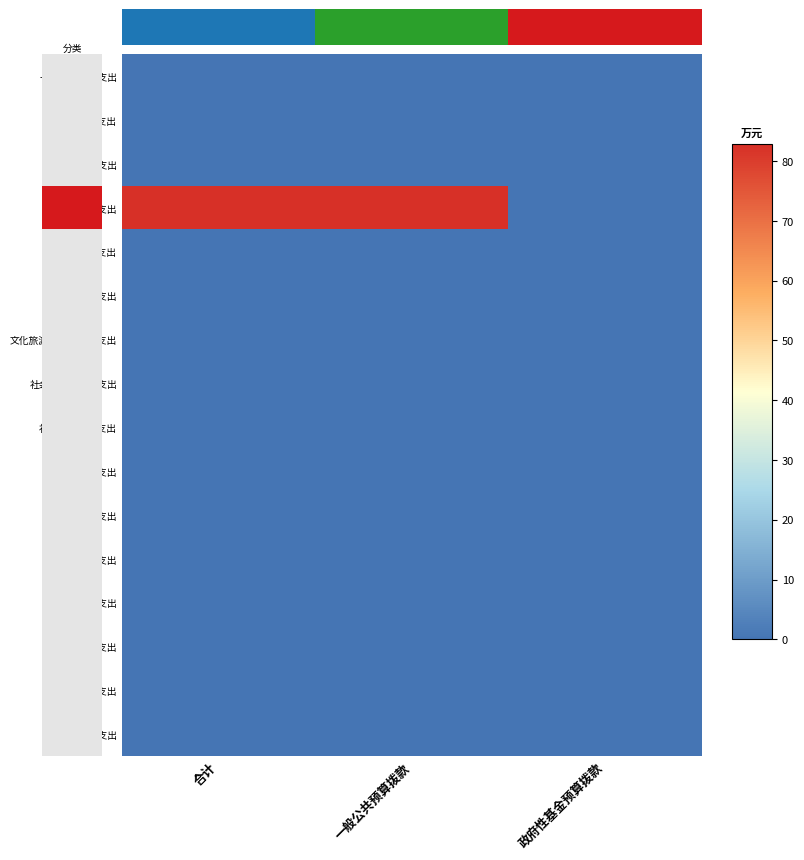

Reading left to right, extract all data points from this chart.

一般公共服务支出: 合计=0.0	一般公共预算拨款=0.0	政府性基金预算拨款=0.0
外交支出: 合计=0.0	一般公共预算拨款=0.0	政府性基金预算拨款=0.0
国防支出: 合计=0.0	一般公共预算拨款=0.0	政府性基金预算拨款=0.0
公共安全支出: 合计=82.8	一般公共预算拨款=82.8	政府性基金预算拨款=0.0
教育支出: 合计=0.0	一般公共预算拨款=0.0	政府性基金预算拨款=0.0
科学技术支出: 合计=0.0	一般公共预算拨款=0.0	政府性基金预算拨款=0.0
文化旅游体育与传媒支出: 合计=0.0	一般公共预算拨款=0.0	政府性基金预算拨款=0.0
社会保障和就业支出: 合计=0.0	一般公共预算拨款=0.0	政府性基金预算拨款=0.0
社会保险基金支出: 合计=0.0	一般公共预算拨款=0.0	政府性基金预算拨款=0.0
卫生健康支出: 合计=0.0	一般公共预算拨款=0.0	政府性基金预算拨款=0.0
节能环保支出: 合计=0.0	一般公共预算拨款=0.0	政府性基金预算拨款=0.0
城乡社区支出: 合计=0.0	一般公共预算拨款=0.0	政府性基金预算拨款=0.0
农林水支出: 合计=0.0	一般公共预算拨款=0.0	政府性基金预算拨款=0.0
交通运输支出: 合计=0.0	一般公共预算拨款=0.0	政府性基金预算拨款=0.0
住房保障支出: 合计=0.0	一般公共预算拨款=0.0	政府性基金预算拨款=0.0
其他支出: 合计=0.0	一般公共预算拨款=0.0	政府性基金预算拨款=0.0